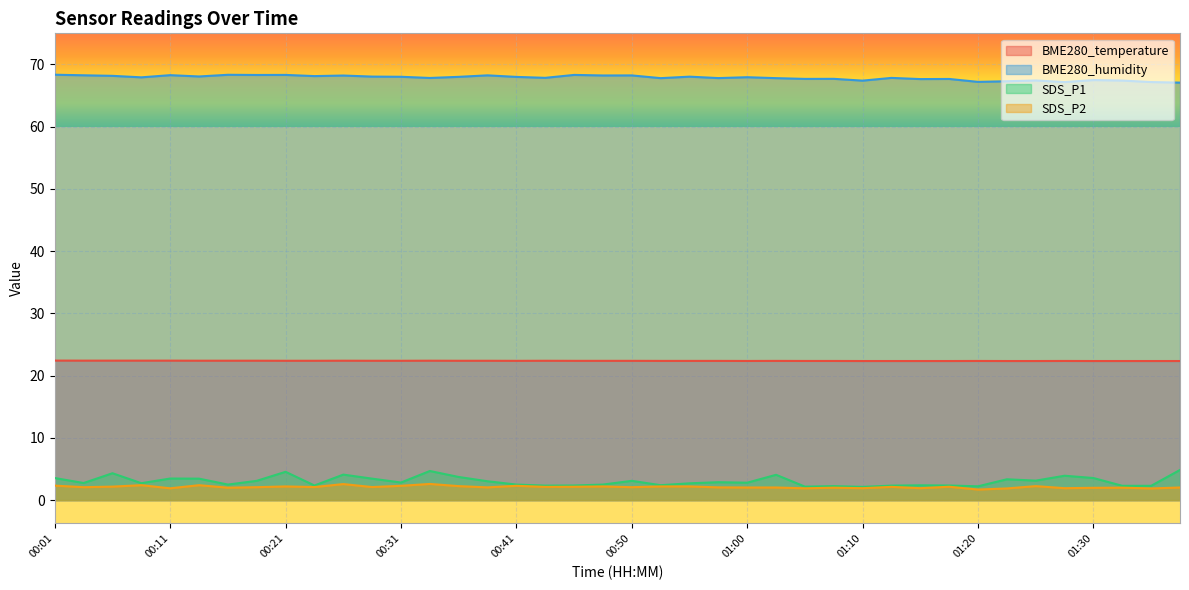

At how many categories does at least one series exceed 46?

40